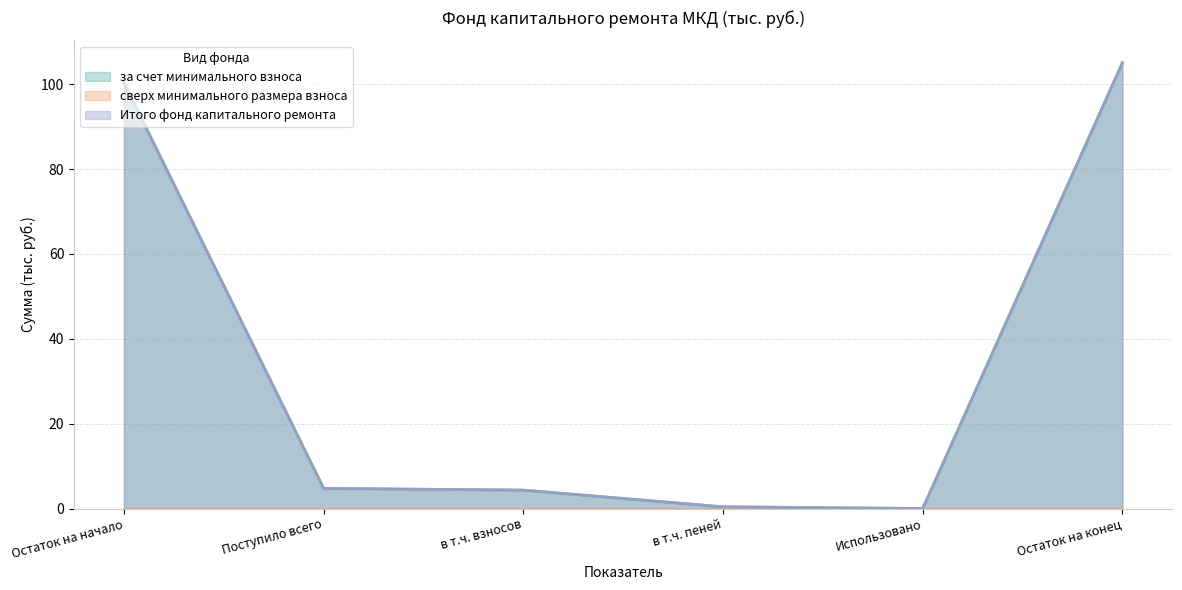

Read the Итого фонд капитального ремонта value at в т.ч. взносов.

4.3